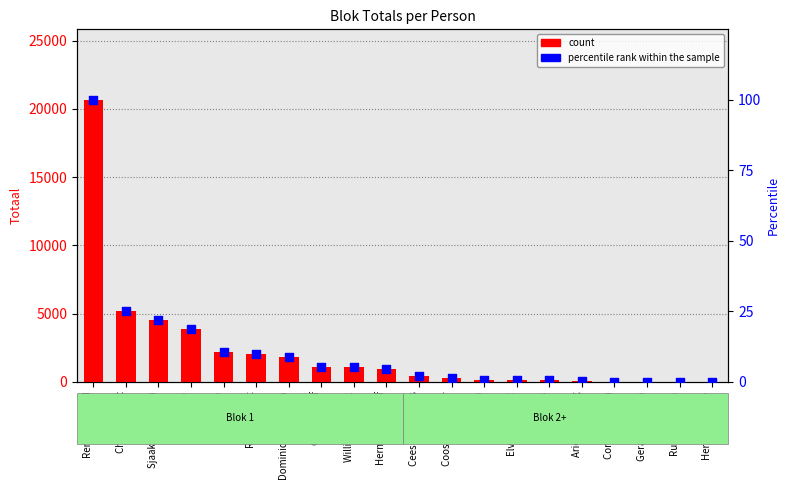

Which series contains the lowest Y value?

count